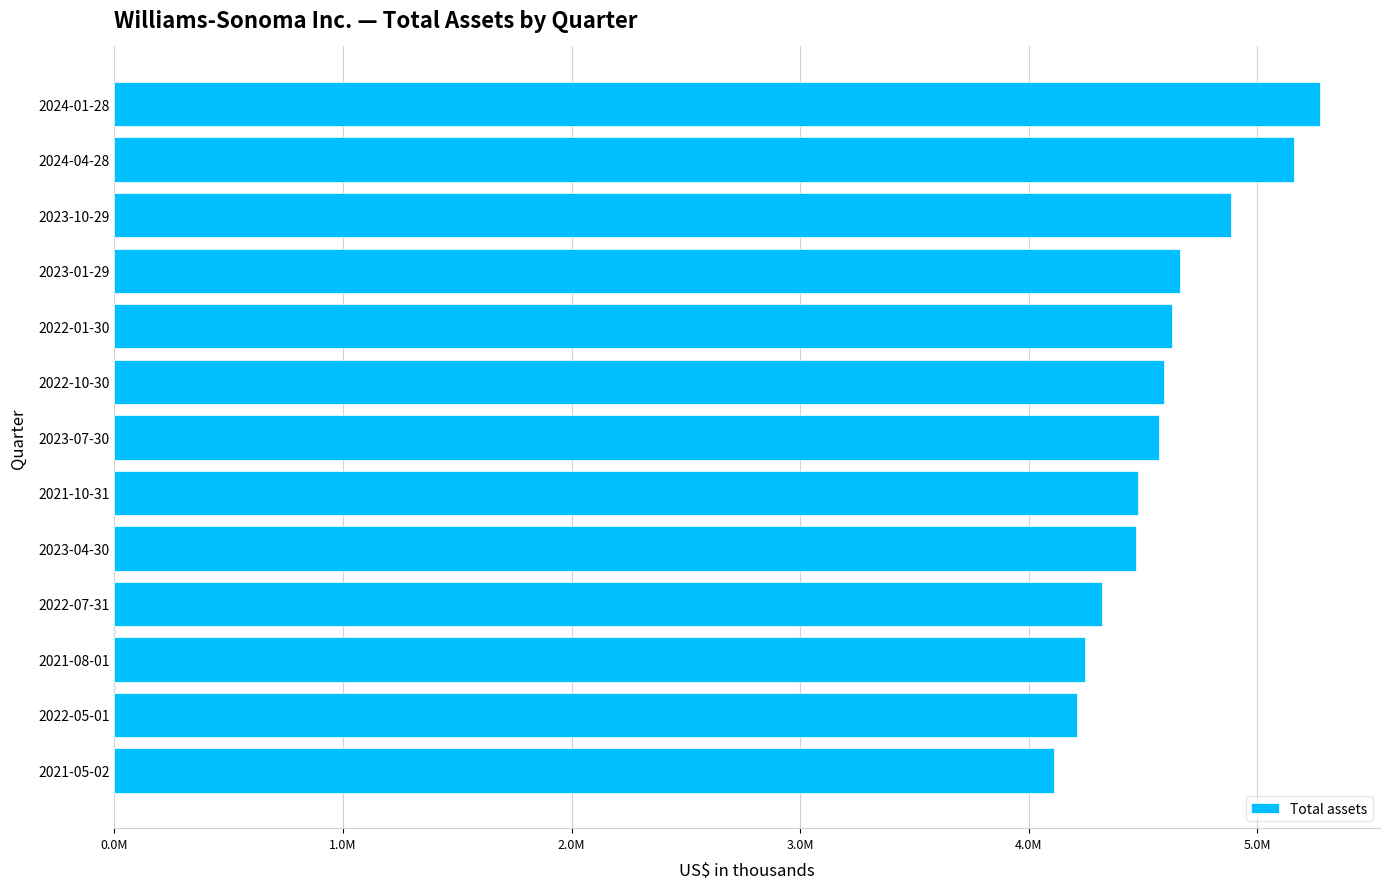

How many values exceed 4571811?

6